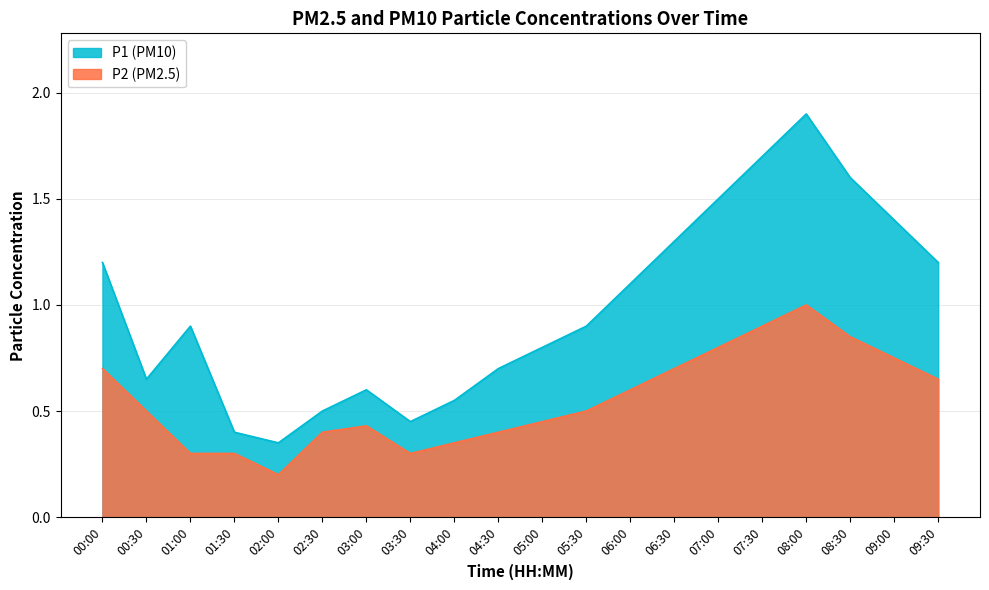

Reading left to right, transcribe all the data shown in this chart.

P1: 1.2	0.7	0.9	0.4	0.3	0.5	0.6	0.5	0.6	0.7	0.8	0.9	1.1	1.3	1.5	1.7	1.9	1.6	1.4	1.2
P2: 0.7	0.5	0.3	0.3	0.2	0.4	0.4	0.3	0.3	0.4	0.5	0.5	0.6	0.7	0.8	0.9	1.0	0.8	0.8	0.7